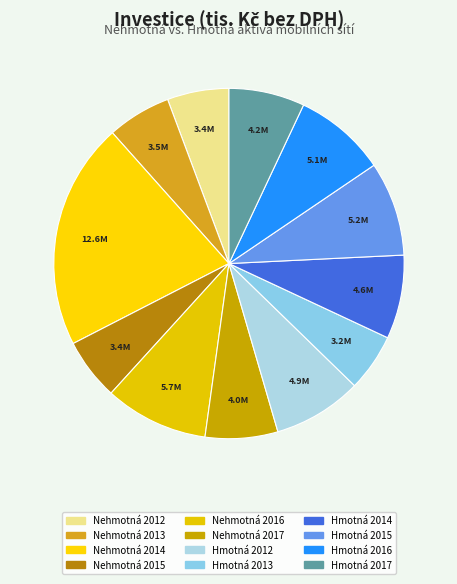

How many segments does this pie chart have?

12